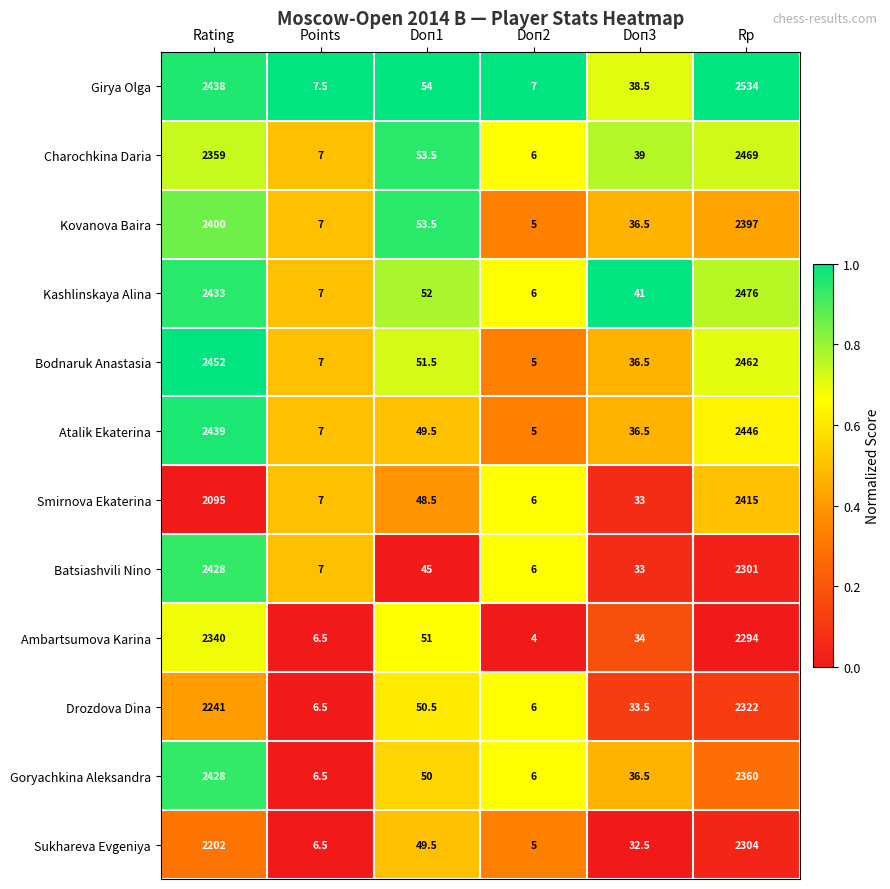

What is the sum of all Goryachkina Aleksandra values?

4887.0